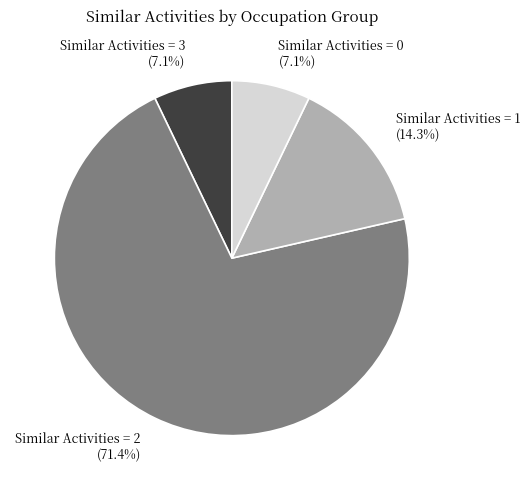

Does any single category account for the majority?

Yes